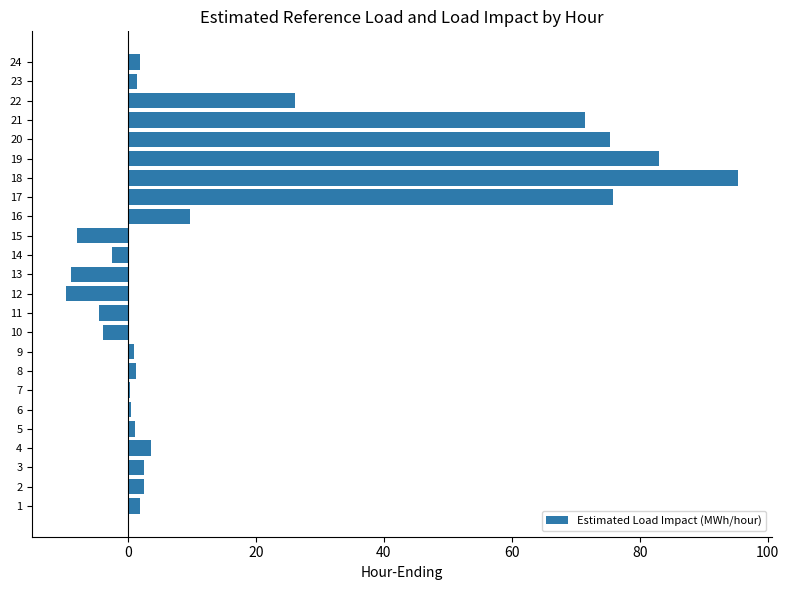

What is the sum of all values?

417.9